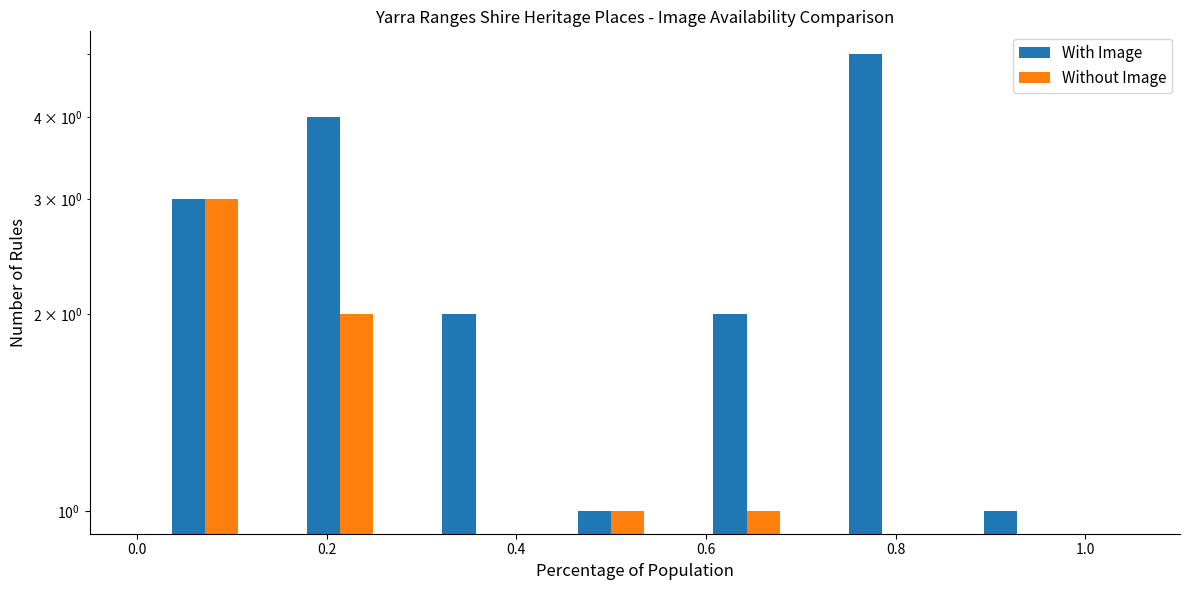

Count the Without Image values in the range 0 to 2.

6